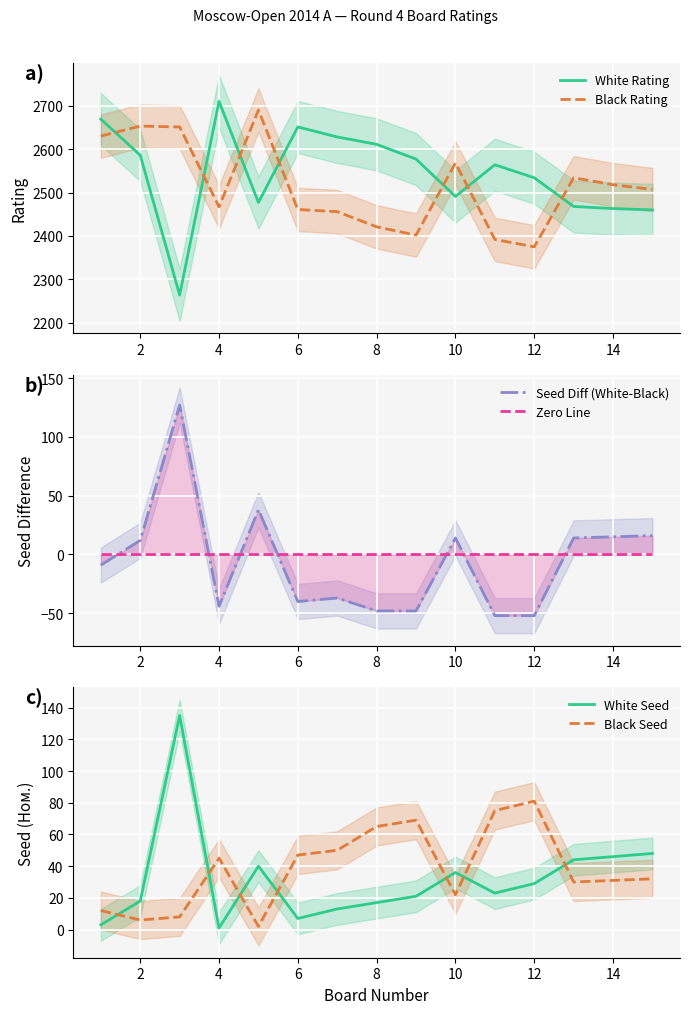

What is the highest value of the Black Seed series?

81